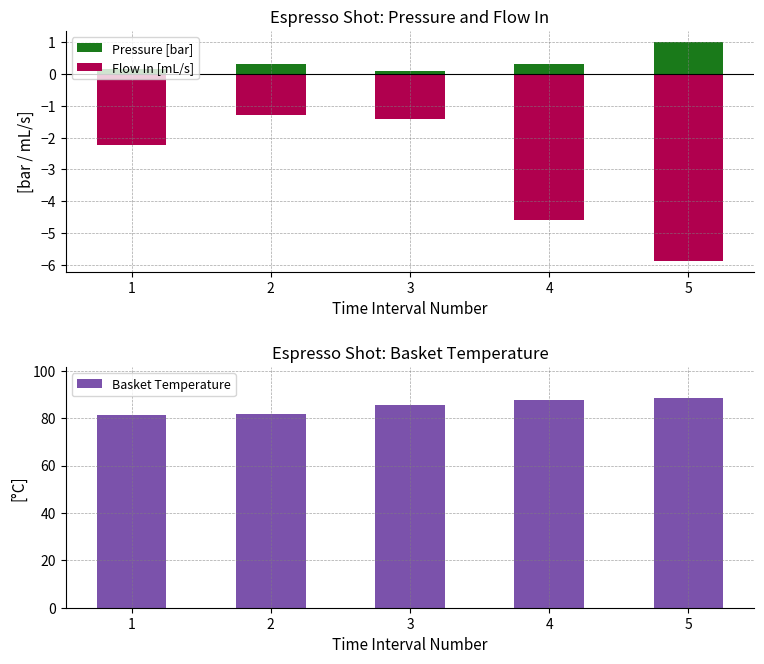

At which category does the chart reach its peak across all series?

5